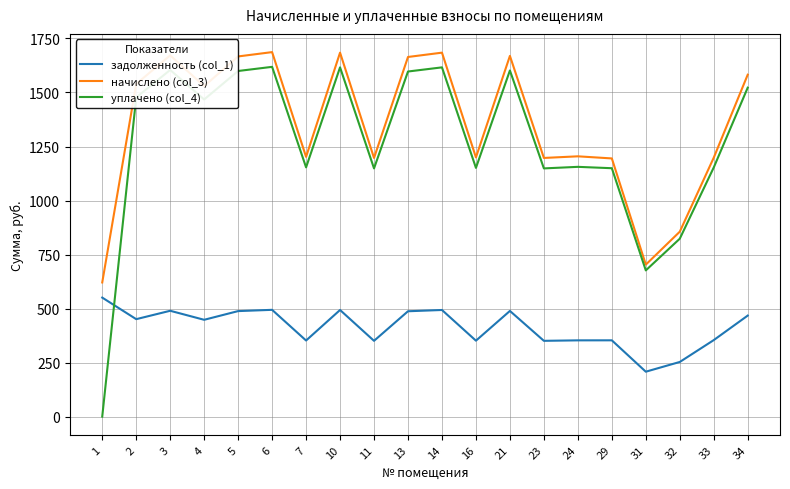

Between 14 and 16, which series saw the biggest shift?

начислено (col_3)